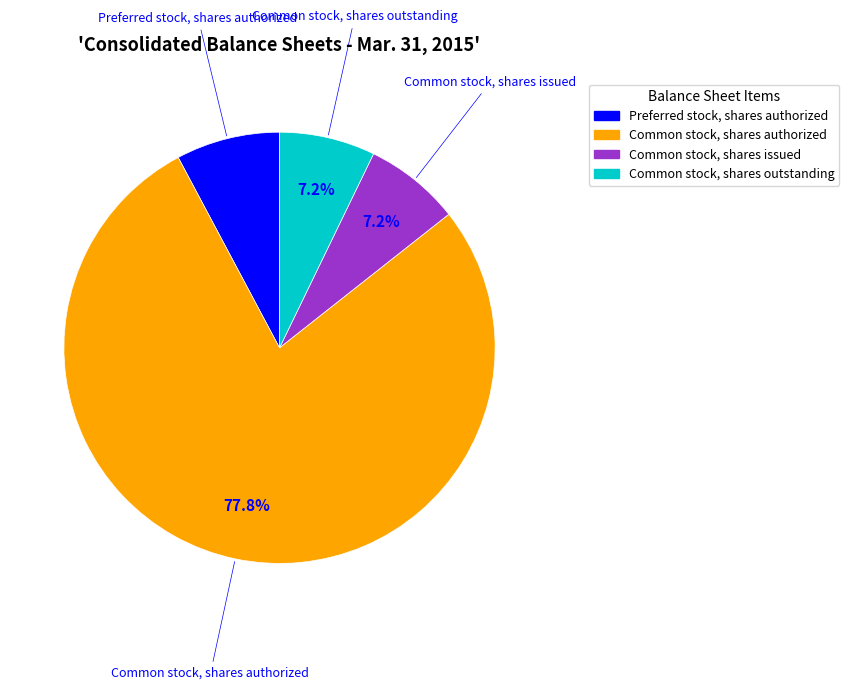

How many slices are in this pie chart?

4